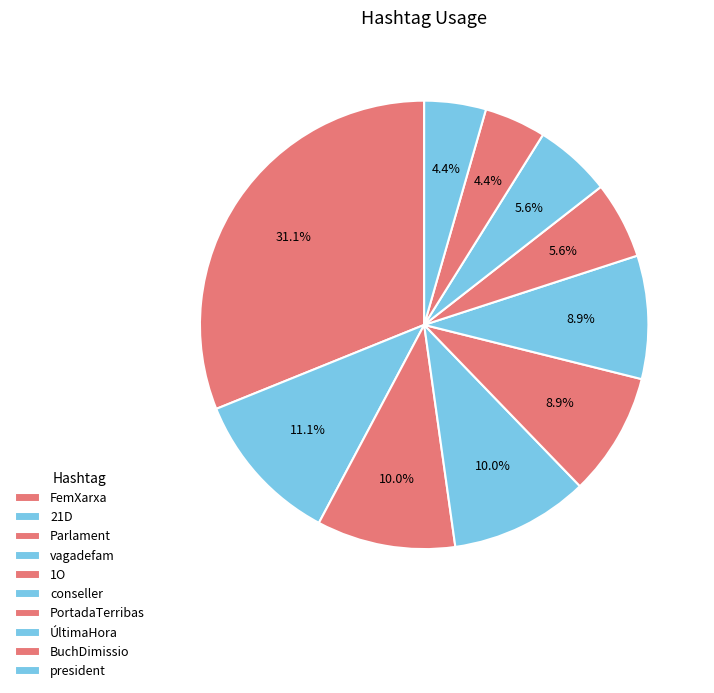

Approximately how many times larger is the value at conseller compared to 1O?

1.0